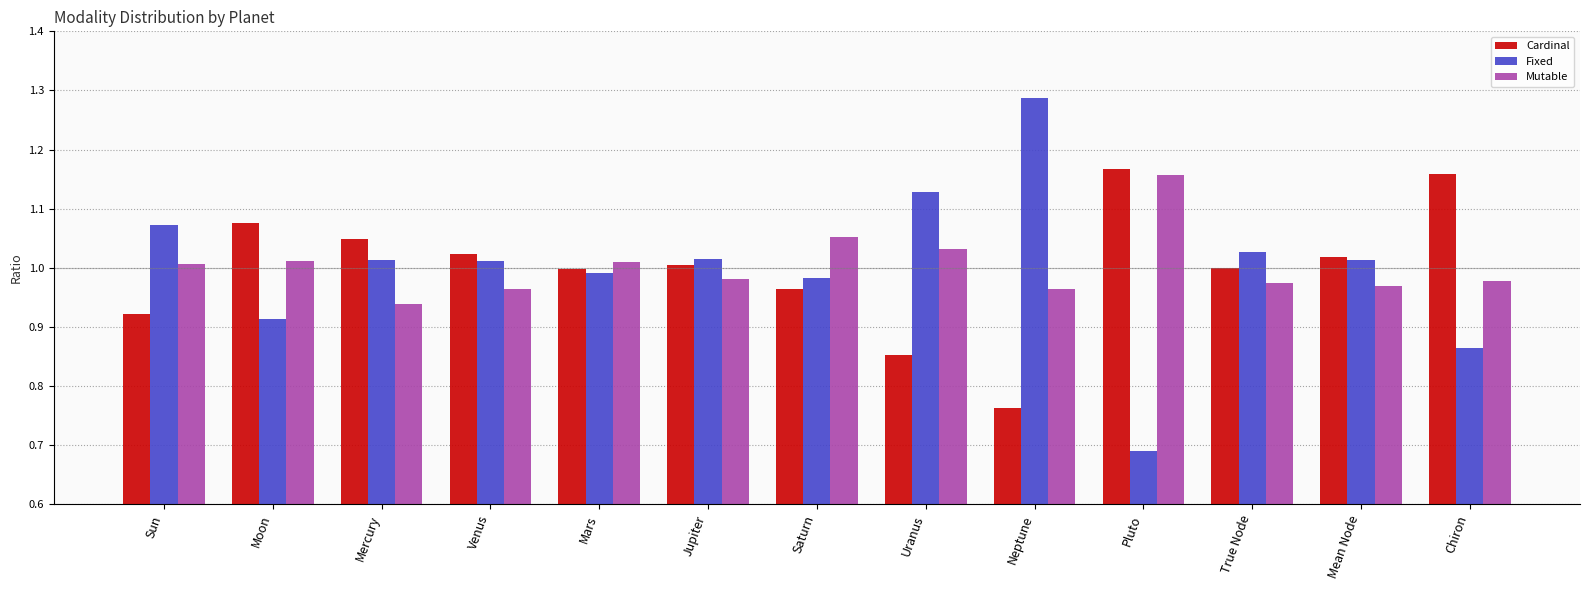

Does the chart contain any negative values?

No